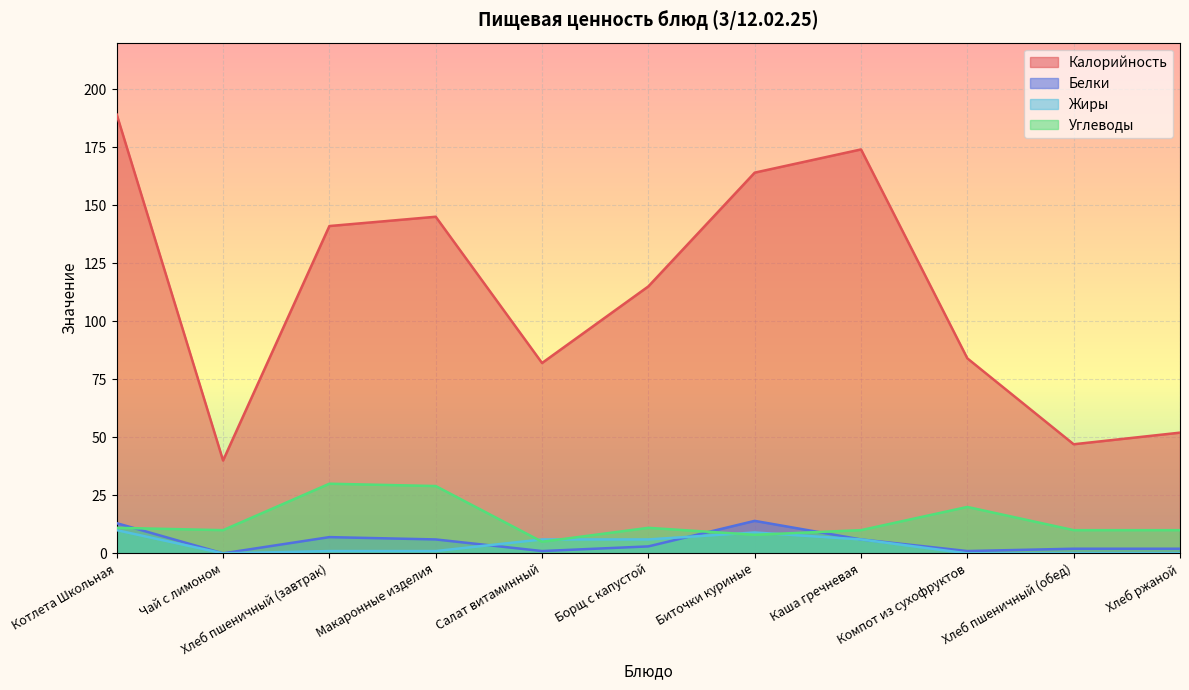

Reading left to right, what are all the values shown in this chart?

Калорийность: 189	40	141	145	82	115	164	174	84	47	52
Белки: 13	0	7	6	1	3	14	6	1	2	2
Жиры: 10	0	1	1	6	6	9	6	0	0	0
Углеводы: 11	10	30	29	5	11	8	10	20	10	10